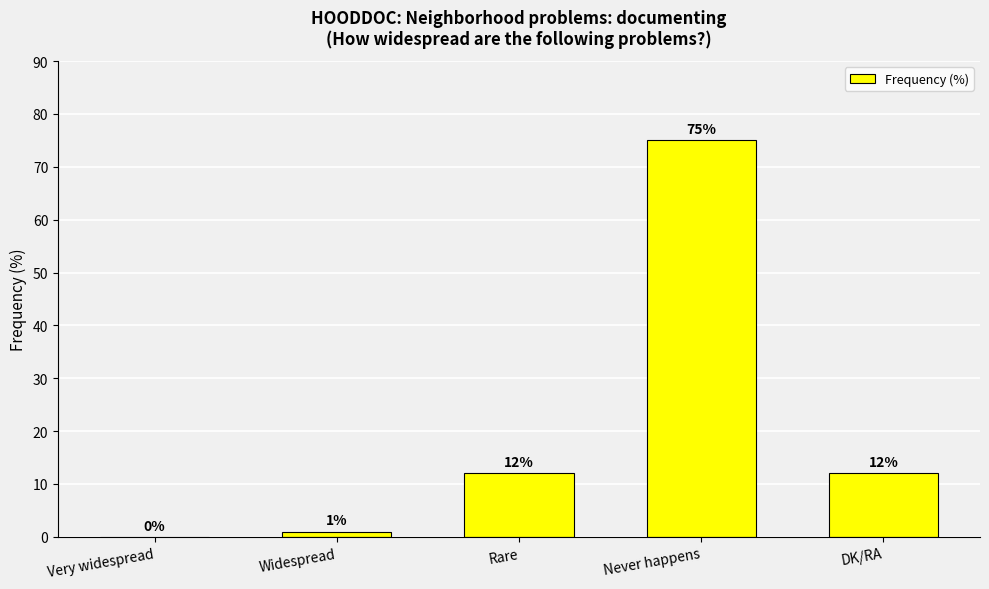

Which label corresponds to the largest value in the chart?

Never happens